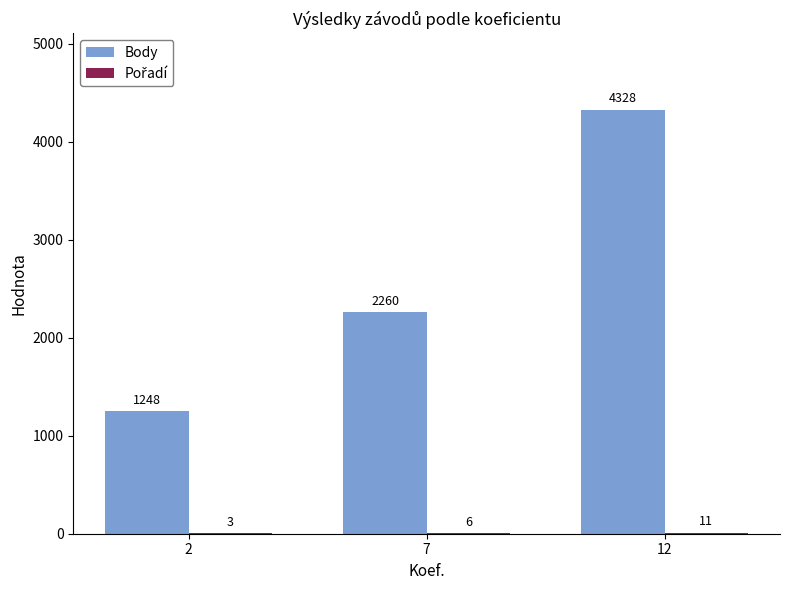

Which series has the widest spread of values?

Body